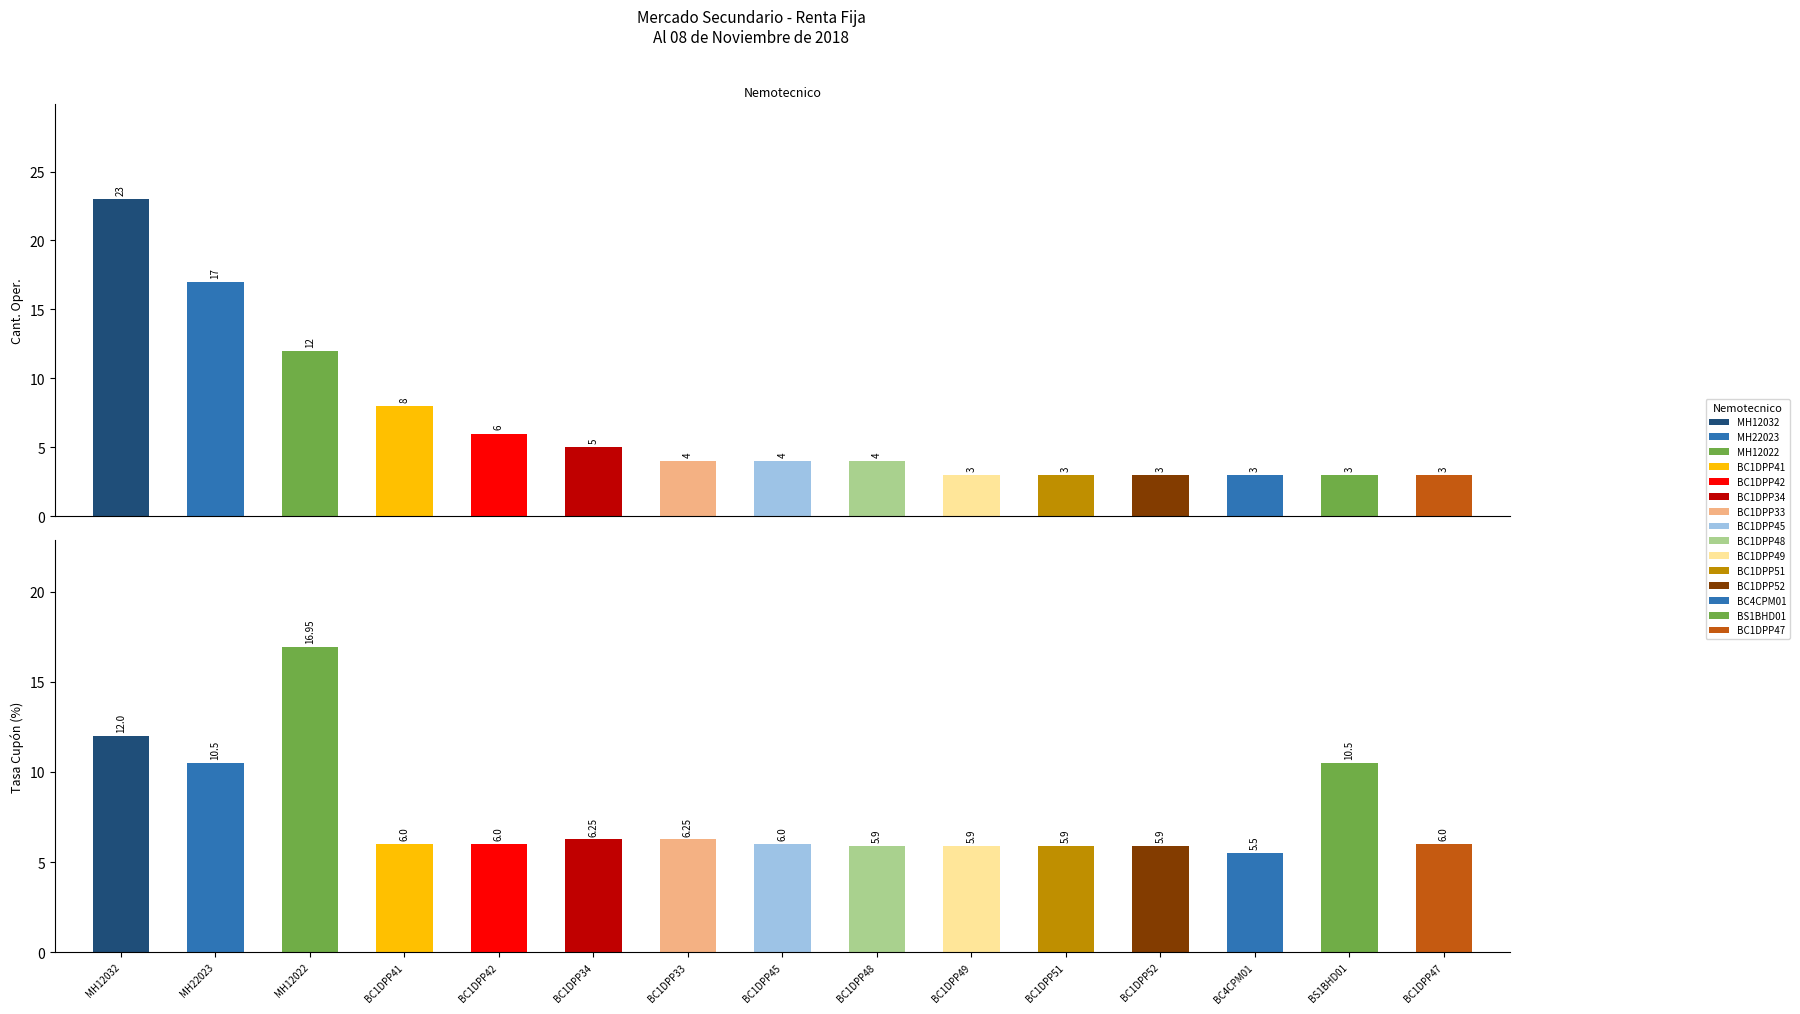

What is the label of the 7th bar from the right?

BC1DPP48